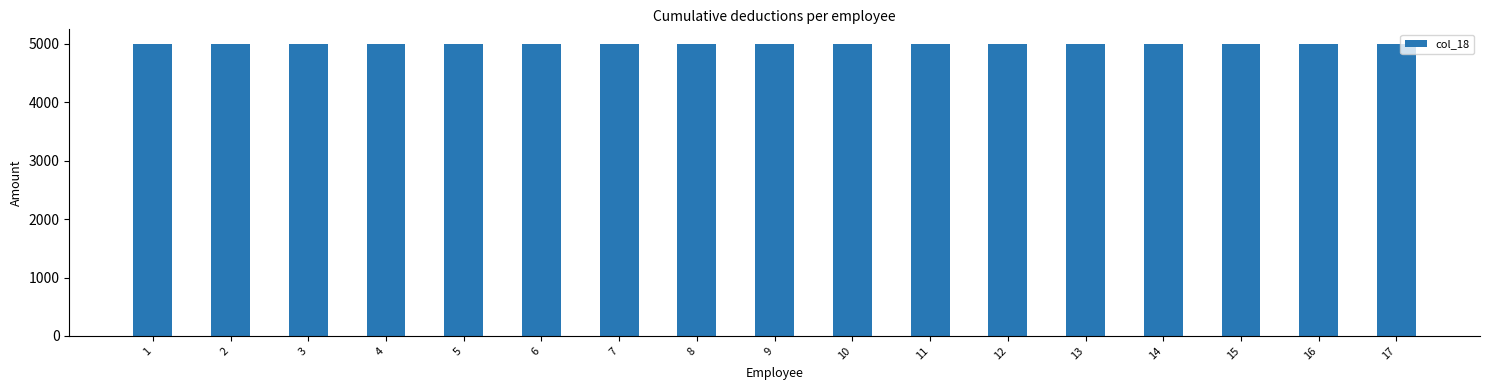

At how many categories does at least one series exceed 4445?

17